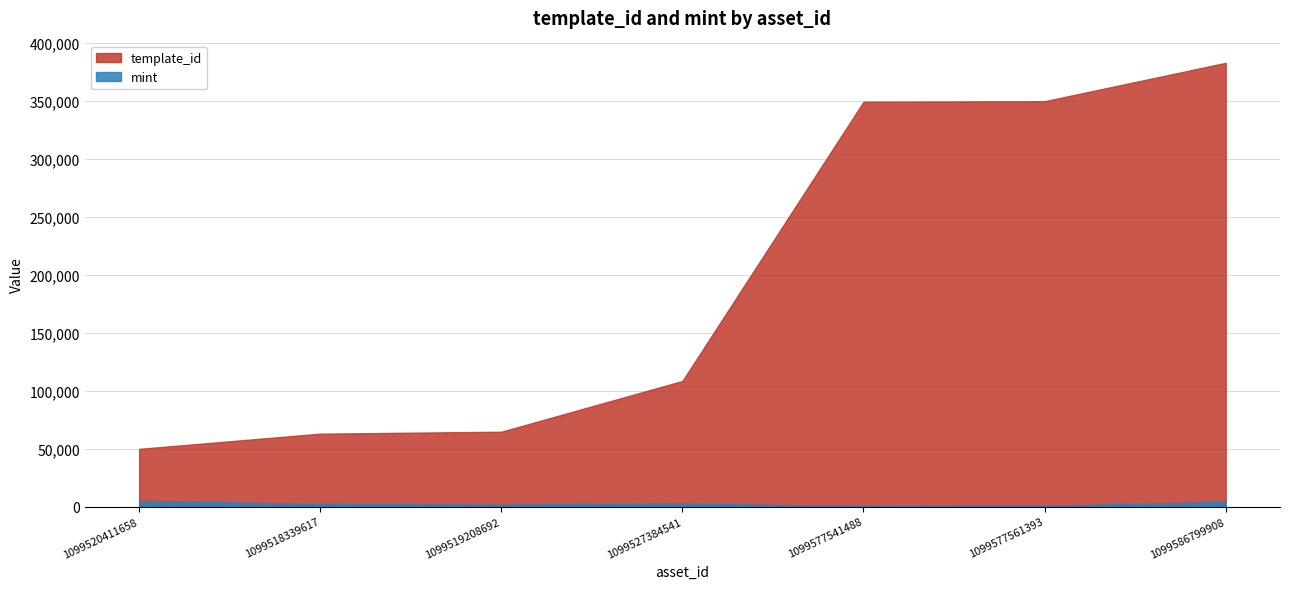

True or false: mint and template_id intersect in this chart.

False